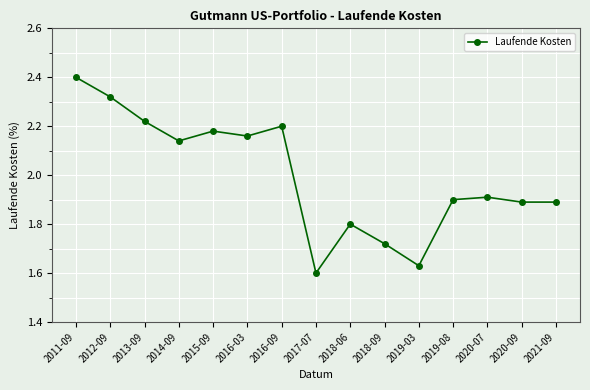

At which category does the data reach its first local peak?

2015-09